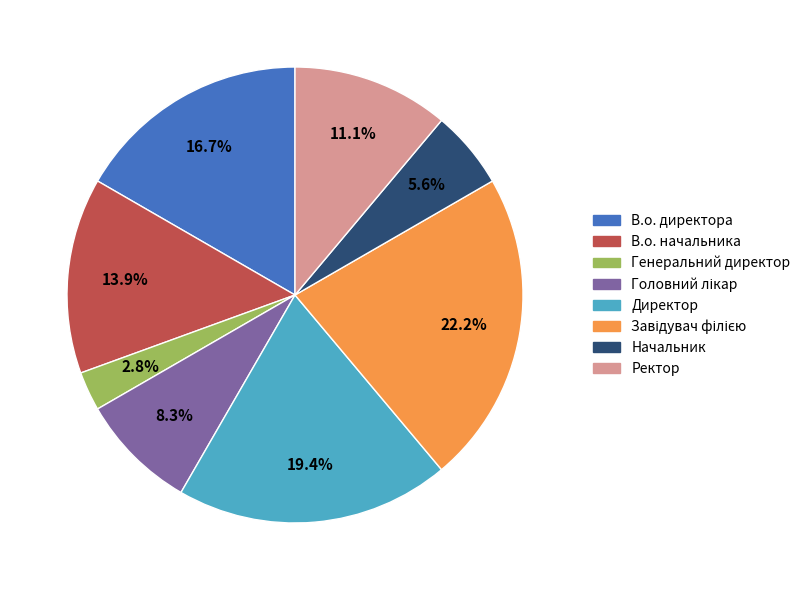

To the nearest percent, what is the average slice percentage?

12%